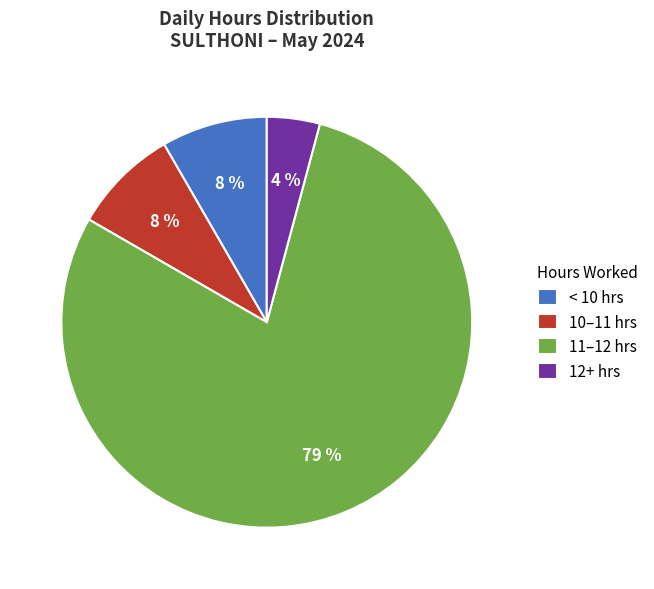

What is the majority slice?

11–12 hrs